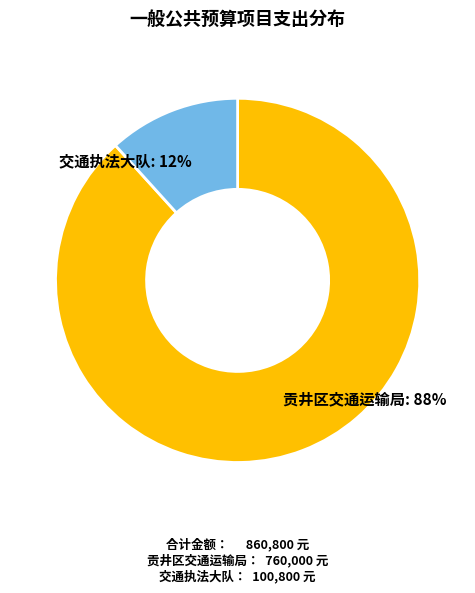

How many segments does this pie chart have?

2